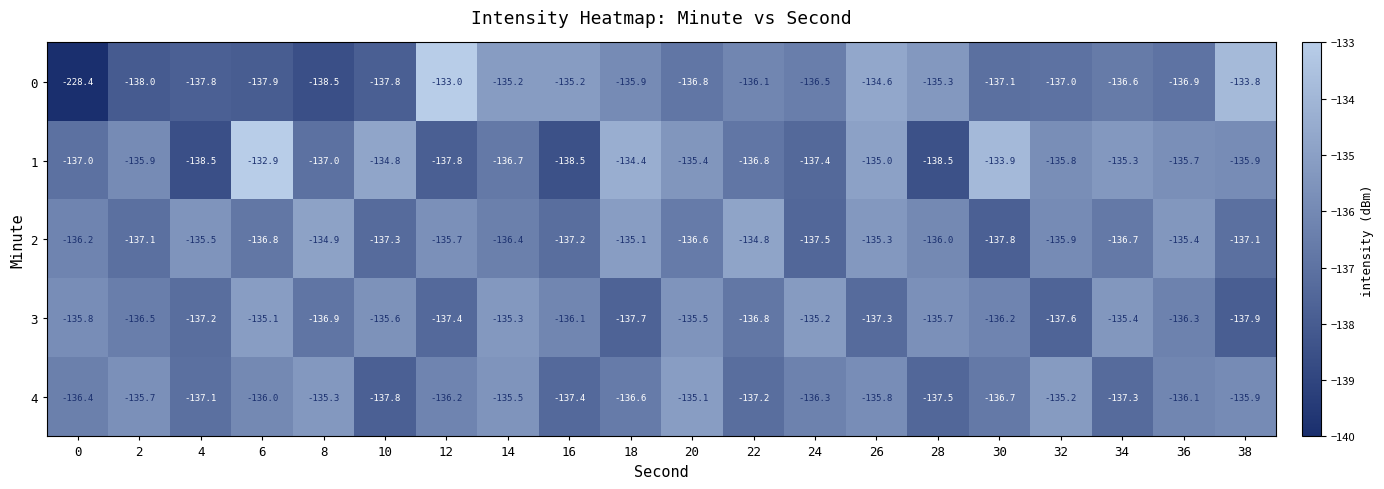

True or false: 3 has a value of -137.6 at 32.

True